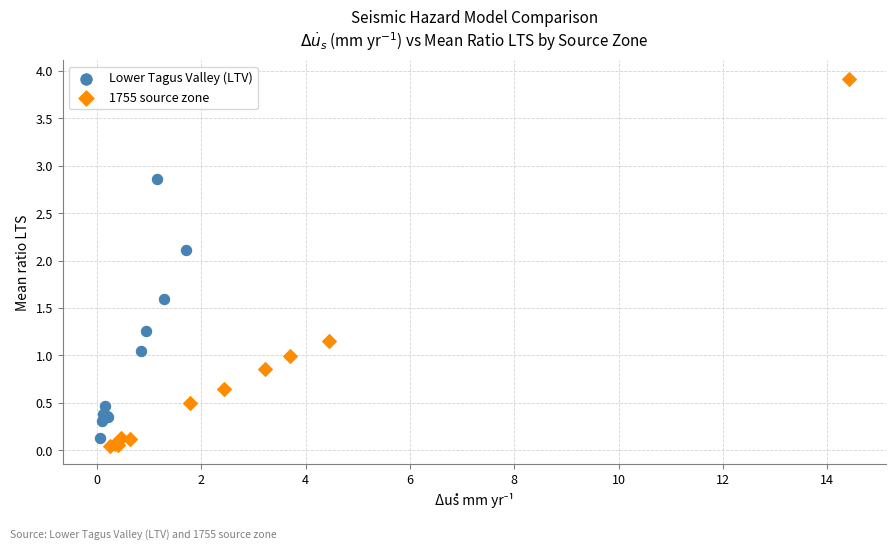

Which series contains the highest Y value?

1755 source zone